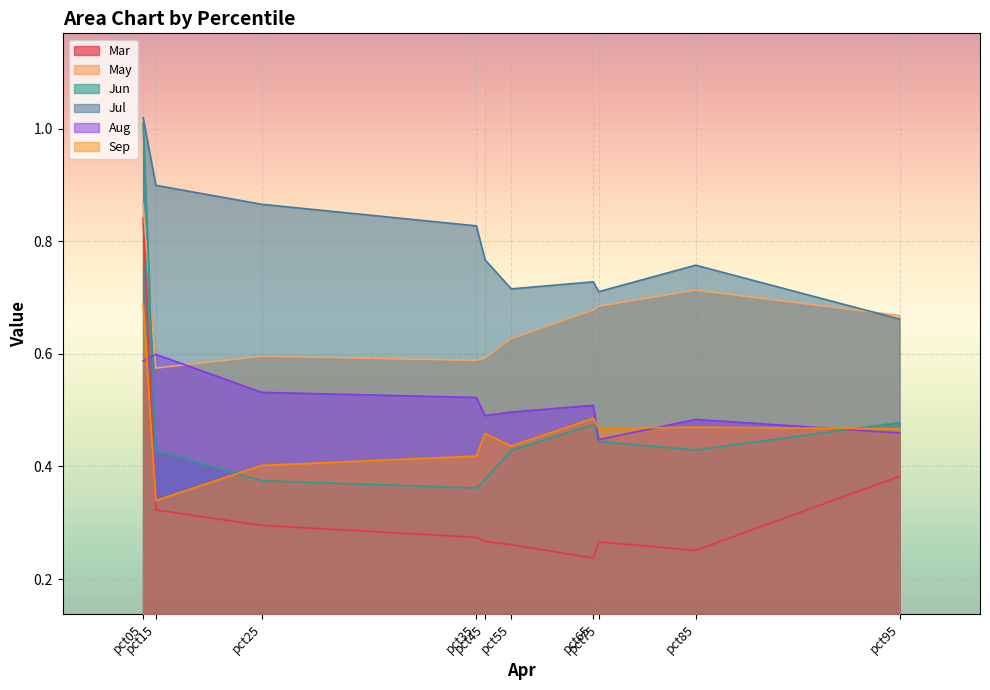

Reading right to left, what are all the values shown in this chart?

Mar: pct95=0.4	pct85=0.3	pct75=0.3	pct65=0.2	pct55=0.3	pct45=0.3	pct35=0.3	pct25=0.3	pct15=0.3	pct05=0.8
May: pct95=0.7	pct85=0.7	pct75=0.7	pct65=0.7	pct55=0.6	pct45=0.6	pct35=0.6	pct25=0.6	pct15=0.6	pct05=0.9
Jun: pct95=0.5	pct85=0.4	pct75=0.4	pct65=0.5	pct55=0.4	pct45=0.4	pct35=0.4	pct25=0.4	pct15=0.4	pct05=1.0
Jul: pct95=0.7	pct85=0.8	pct75=0.7	pct65=0.7	pct55=0.7	pct45=0.8	pct35=0.8	pct25=0.9	pct15=0.9	pct05=1.0
Aug: pct95=0.5	pct85=0.5	pct75=0.4	pct65=0.5	pct55=0.5	pct45=0.5	pct35=0.5	pct25=0.5	pct15=0.6	pct05=0.6
Sep: pct95=0.5	pct85=0.5	pct75=0.5	pct65=0.5	pct55=0.4	pct45=0.5	pct35=0.4	pct25=0.4	pct15=0.3	pct05=0.7